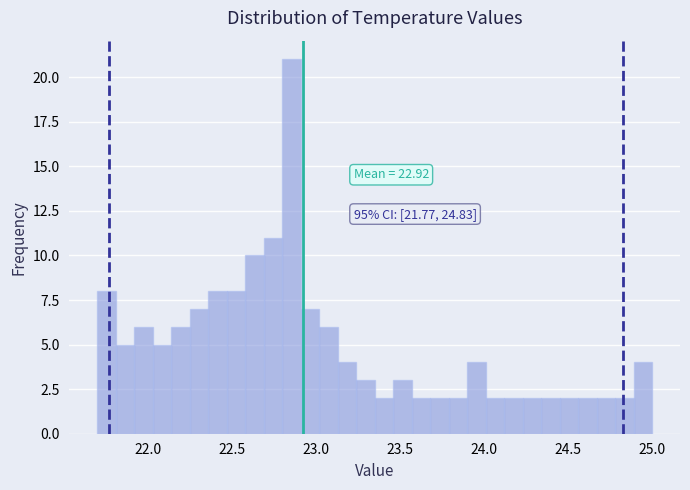

Read against the x-axis, roughly where is the centre of the tallest bar?

22.85